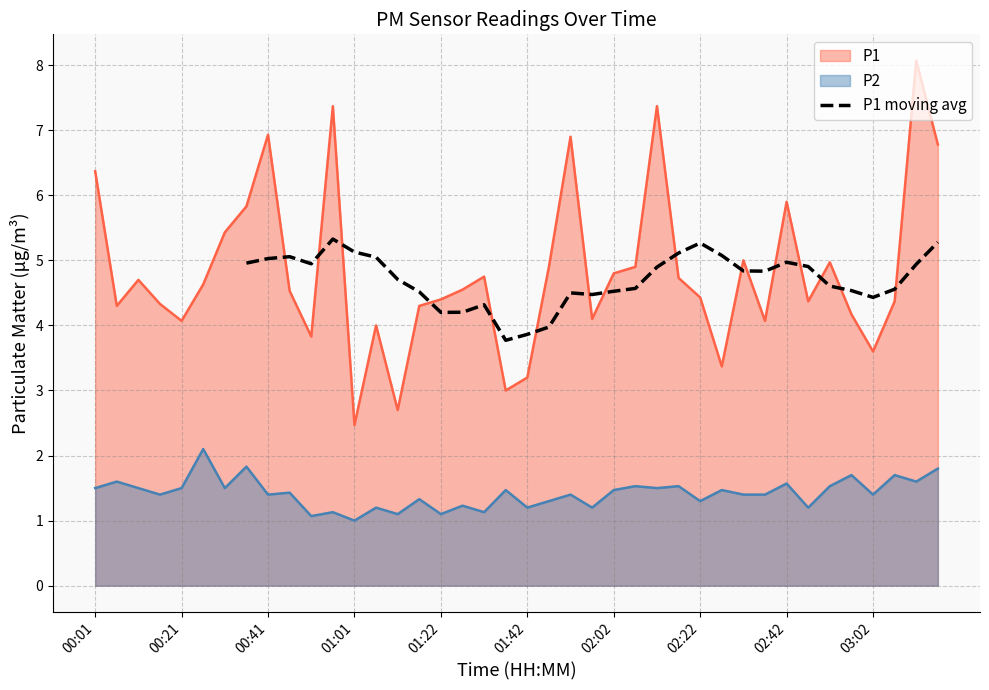

What is the highest value of the P1 moving avg series?

5.3